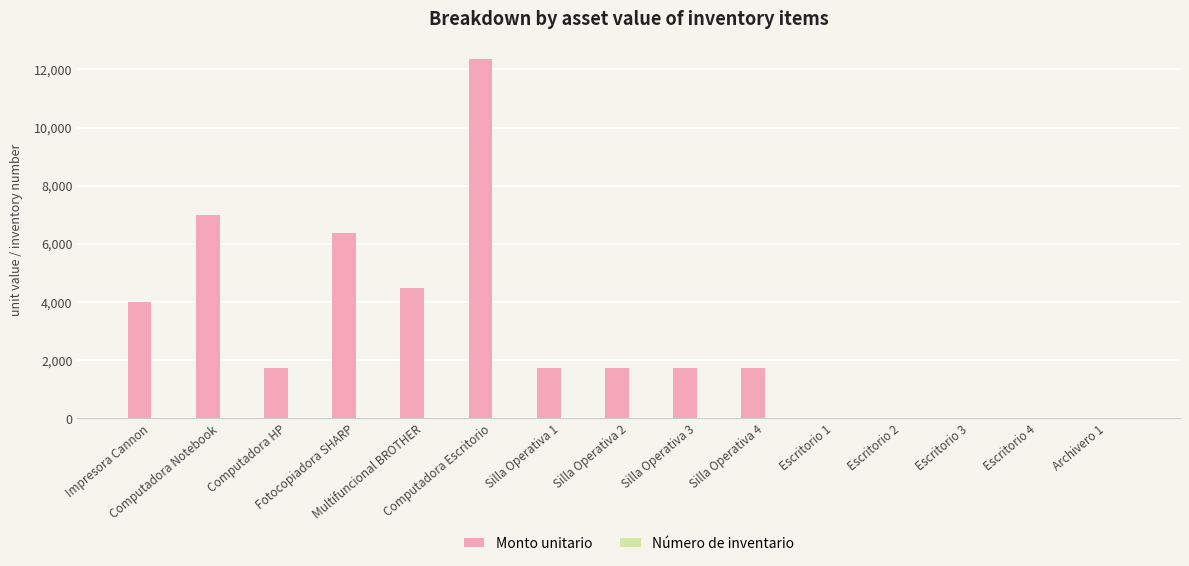

Are the bars grouped side by side (vs. stacked)?

Yes